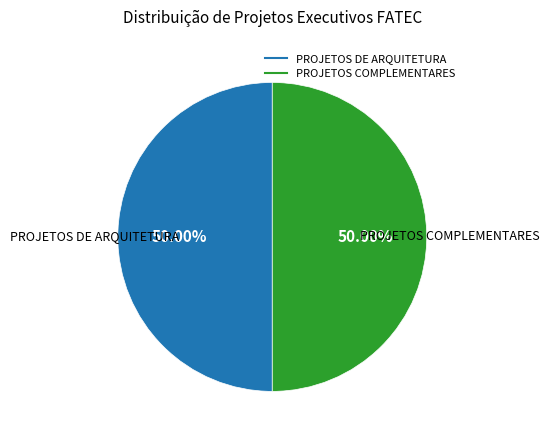

Is there a majority slice in this chart?

No